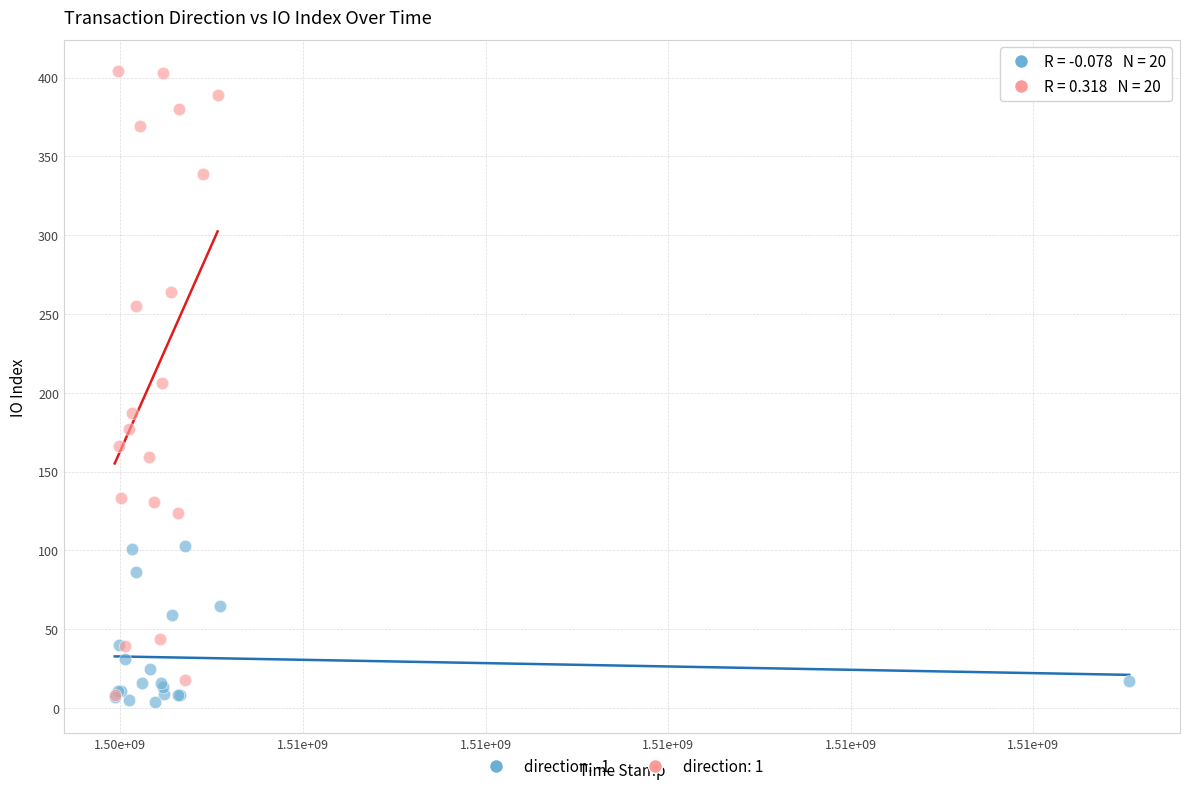

What are all the series names shown in the legend?

direction: -1, direction: 1